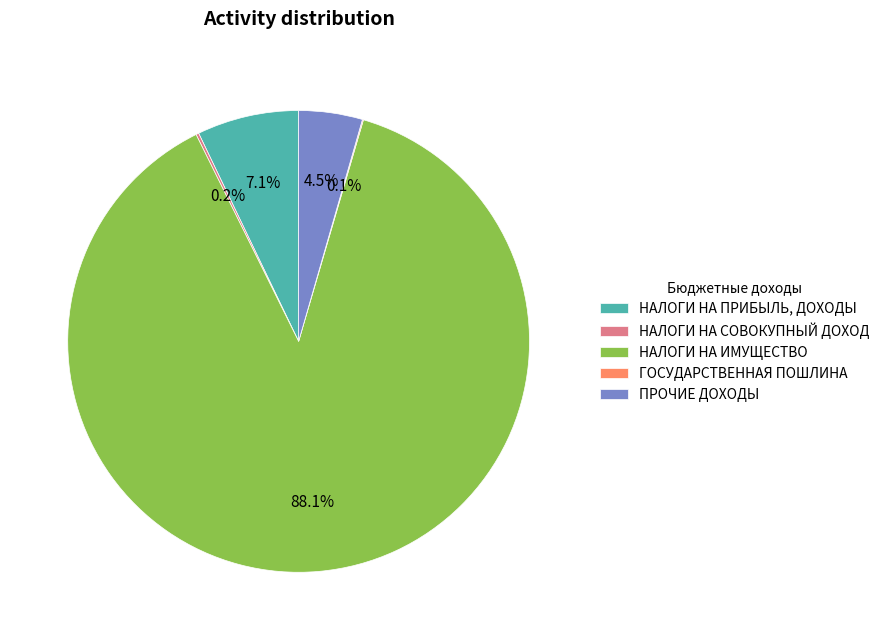

What is the total percentage of ПРОЧИЕ ДОХОДЫ and НАЛОГИ НА ПРИБЫЛЬ, ДОХОДЫ?

11.6%